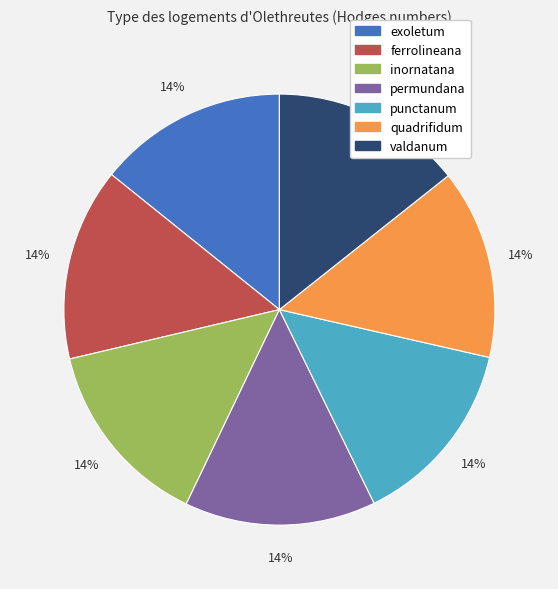

Is there any slice that represents more than half of the pie?

No